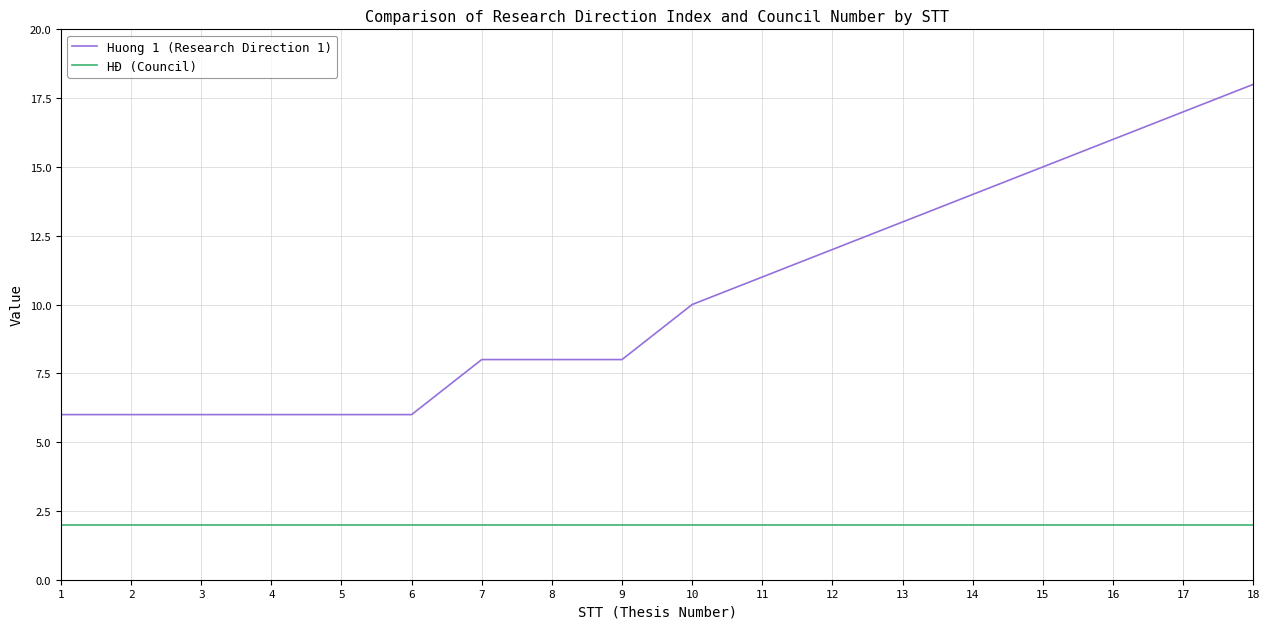

Is it true that Huong 1 (Research Direction 1) equals 10 at 3?

False